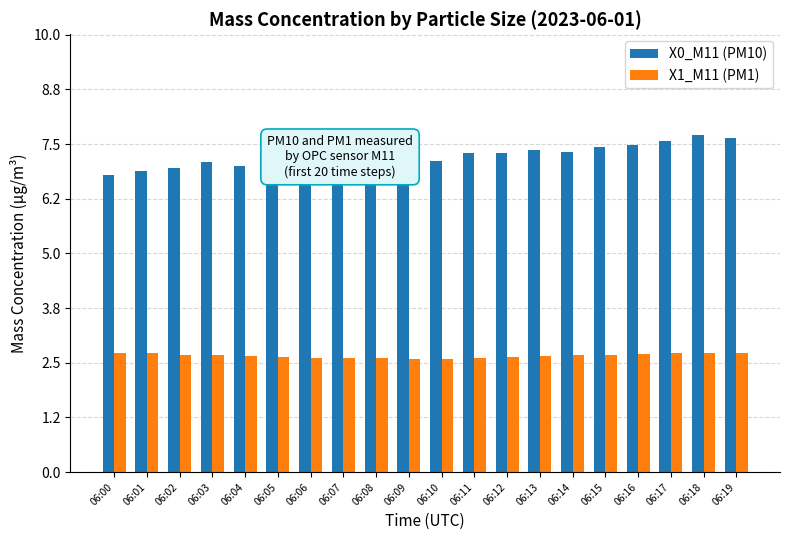

What is the highest value of the X0_M11 (PM10) series?

7.7